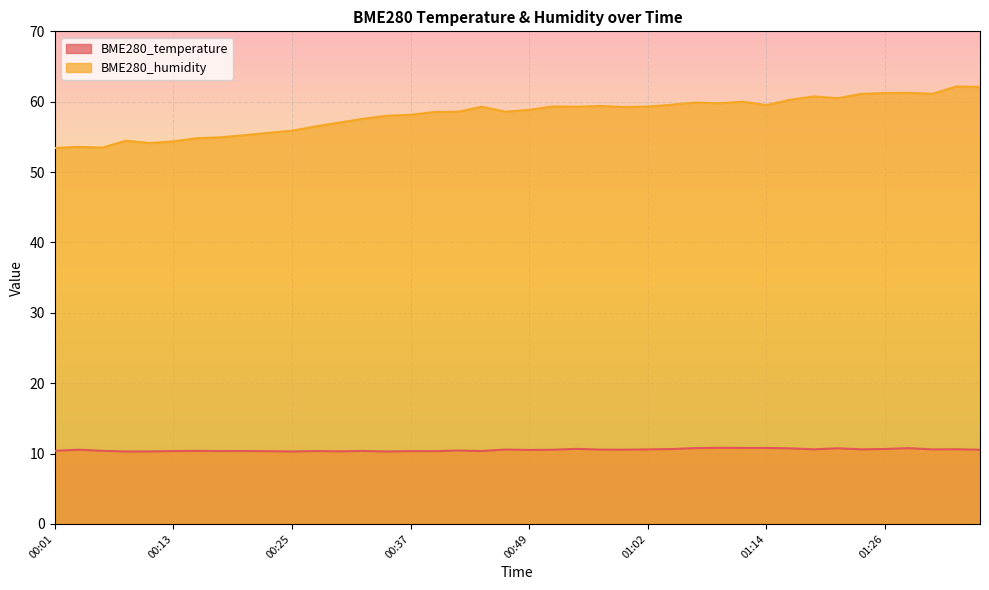

True or false: BME280_humidity and BME280_temperature cross at least once.

False